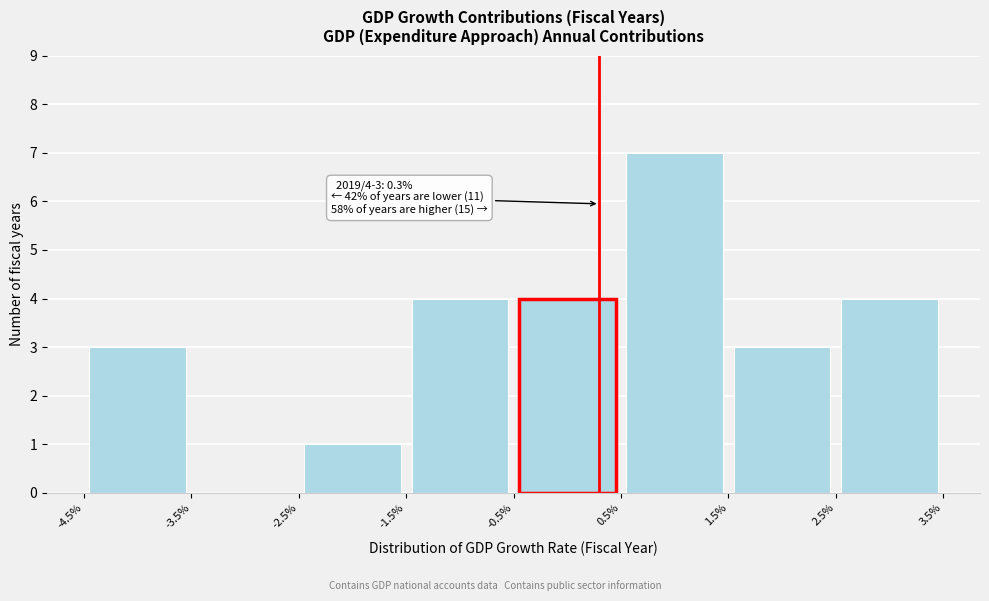

Which range on the x-axis has the tallest bar?

0.5% to 1.5%